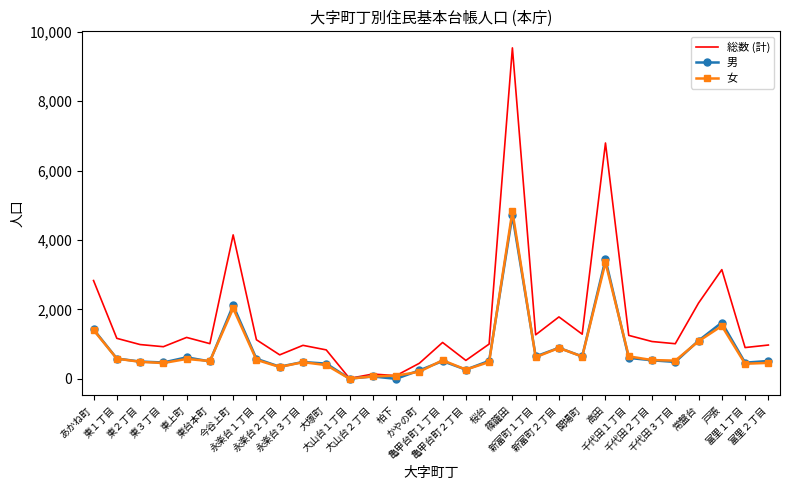

What is the highest value of the 総数 (計) series?

9534